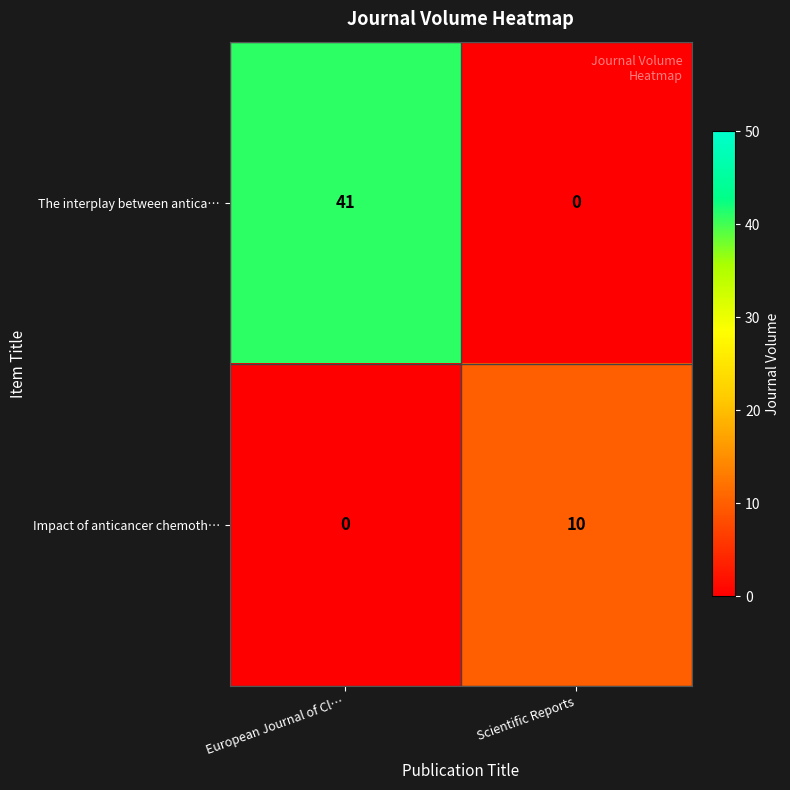

At which category does the chart reach its peak across all series?

European Journal of Cl…